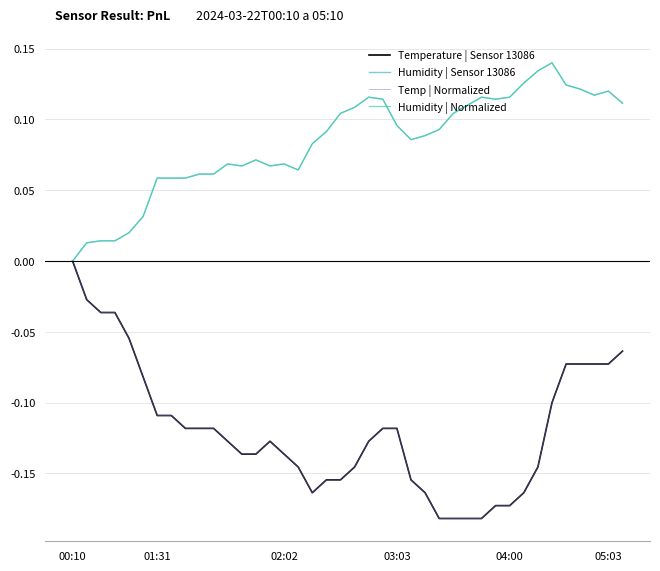

What is the difference between the maximum and second lowest values in the Humidity | Normalized series?

0.1